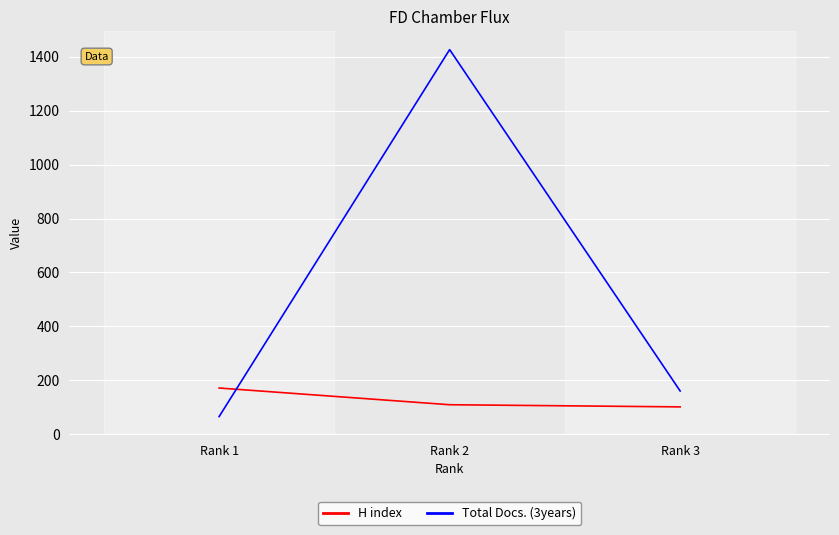

List the labels in order of Total Docs. (3years) value, smallest first.

Rank 1, Rank 3, Rank 2